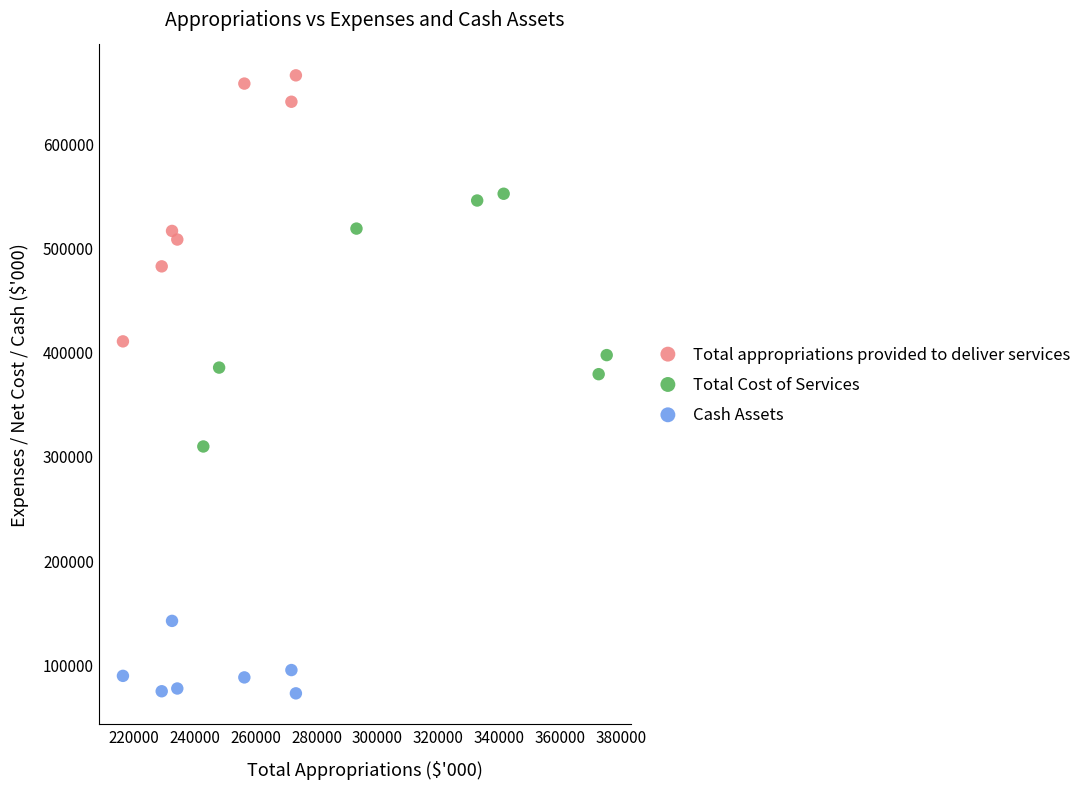

Which series contains the highest Y value?

Total appropriations provided to deliver services